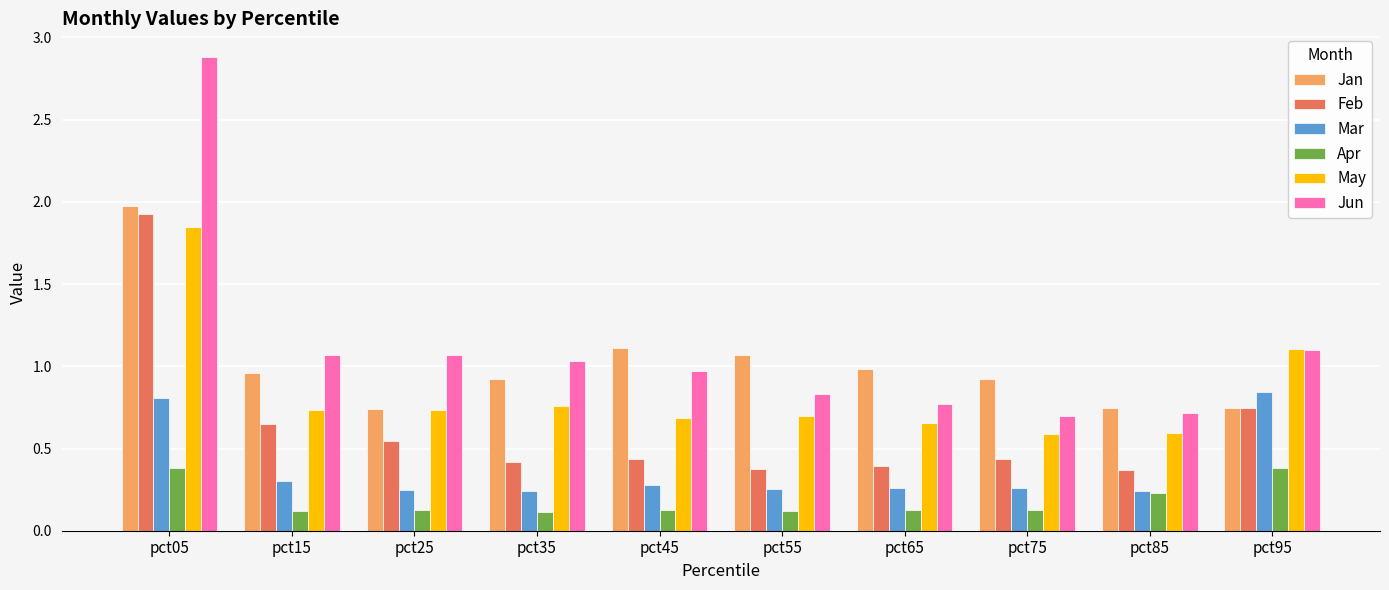

The value of Mar at pct75 is 0.3. True or false?

True